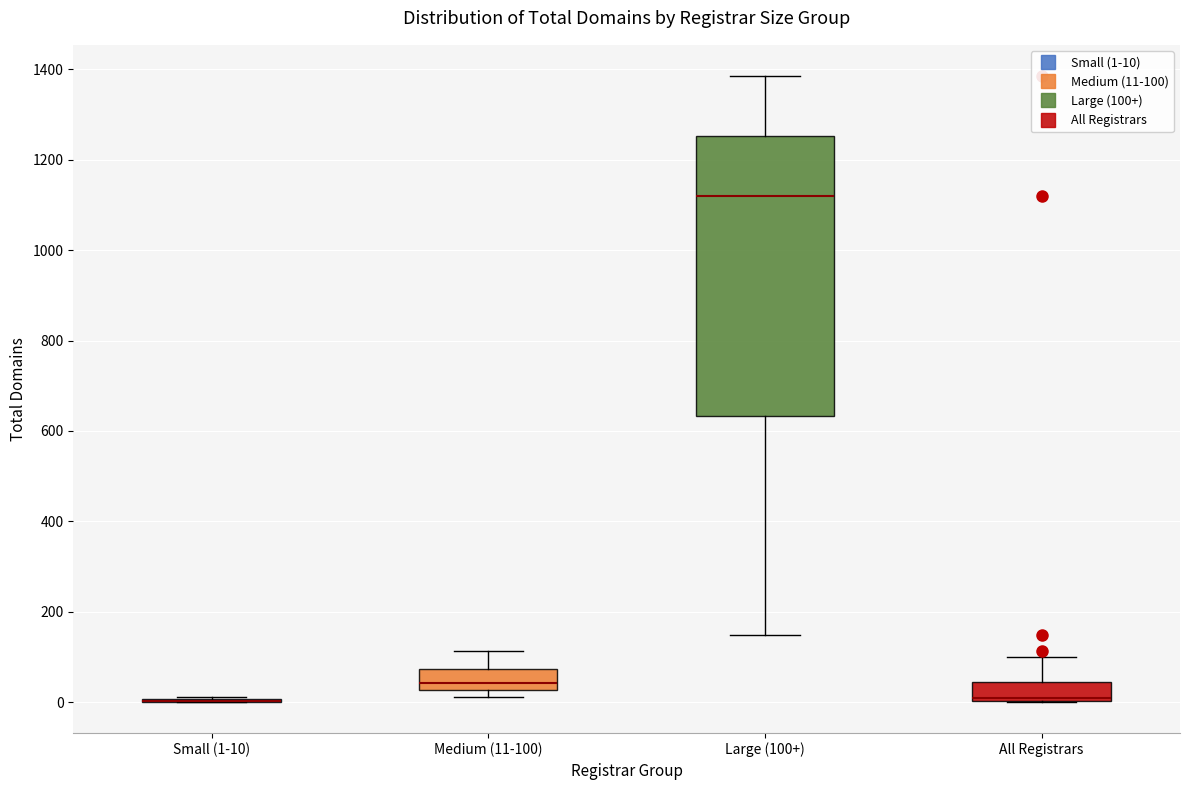

Reading left to right, transcribe this box plot: for each box, give where its median line is, the range the box spans, and where its two whiskers end, as read against the y-axis. The values are not printed on the chart, so give them approximately, as read against the axis.

Small (1-10): box collapsed to a line at 0, whiskers 0 to 20
Medium (11-100): median 40, box 20 to 80, whiskers 20 (just below the box's lower edge) to 120
Large (100+): median 1120, box 640 to 1260, whiskers 140 to 1380
All Registrars: median 0 (drawn on the box's lower edge), box 0 to 40, whiskers 0 to 100